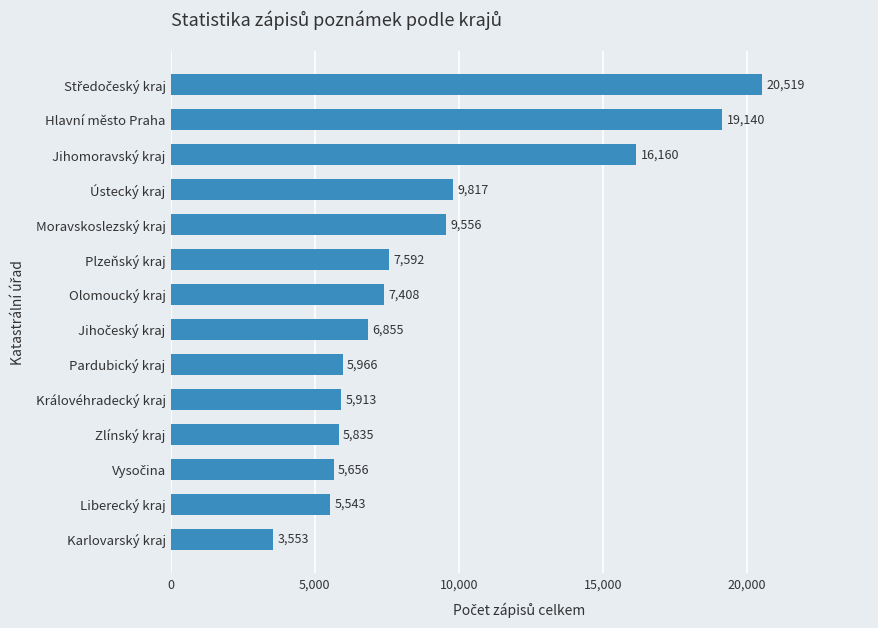

What is the difference between the maximum and minimum values?

16966